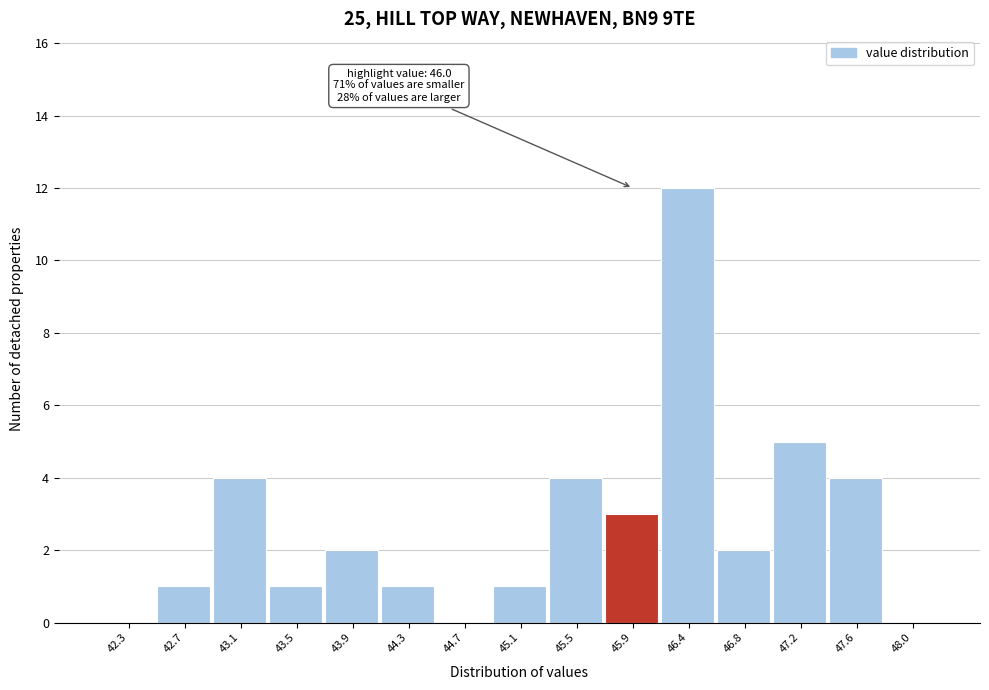

Reading left to right, transcribe all the data shown in this chart.

42.3=0	42.7=1	43.1=4	43.5=1	43.9=2	44.3=1	44.7=0	45.1=1	45.5=4	45.9=3	46.4=12	46.8=2	47.2=5	47.6=4	48.0=0